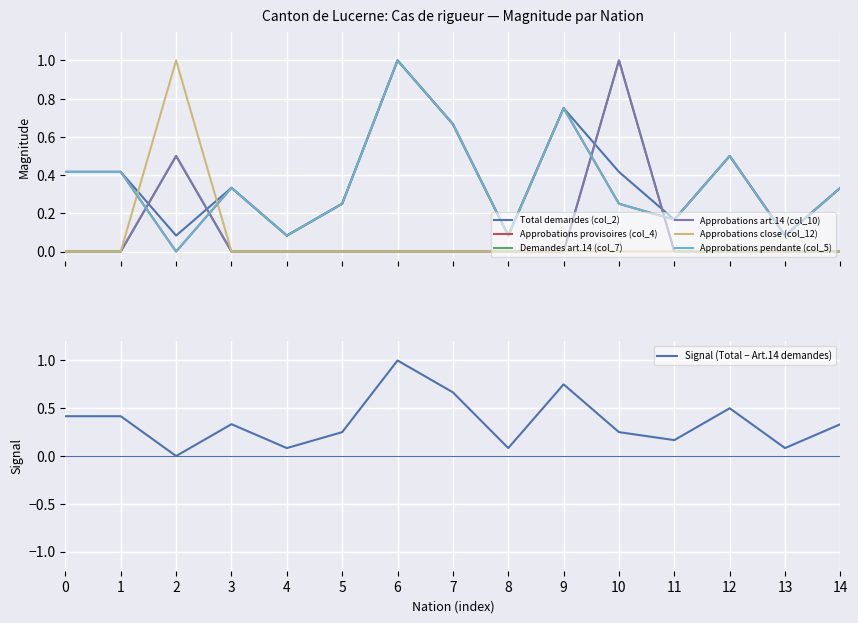

True or false: Signal (Total − Art.14 demandes) has a value of 0.4 at 0.

True